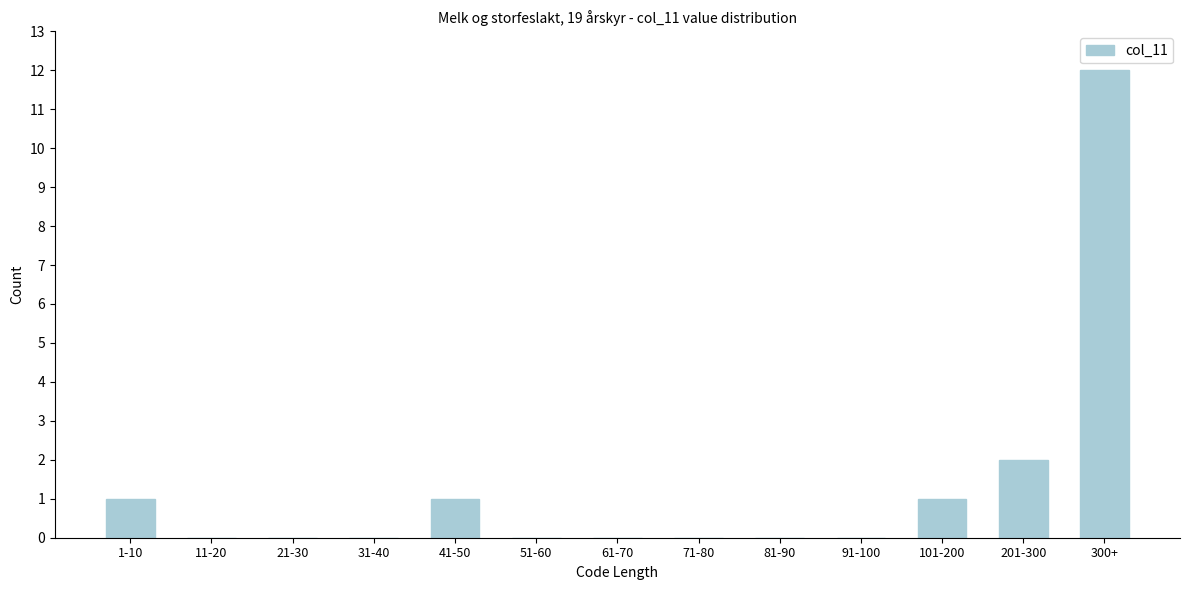

Reading left to right, extract all data points from this chart.

1-10=1	11-20=0	21-30=0	31-40=0	41-50=1	51-60=0	61-70=0	71-80=0	81-90=0	91-100=0	101-200=1	201-300=2	300+=12